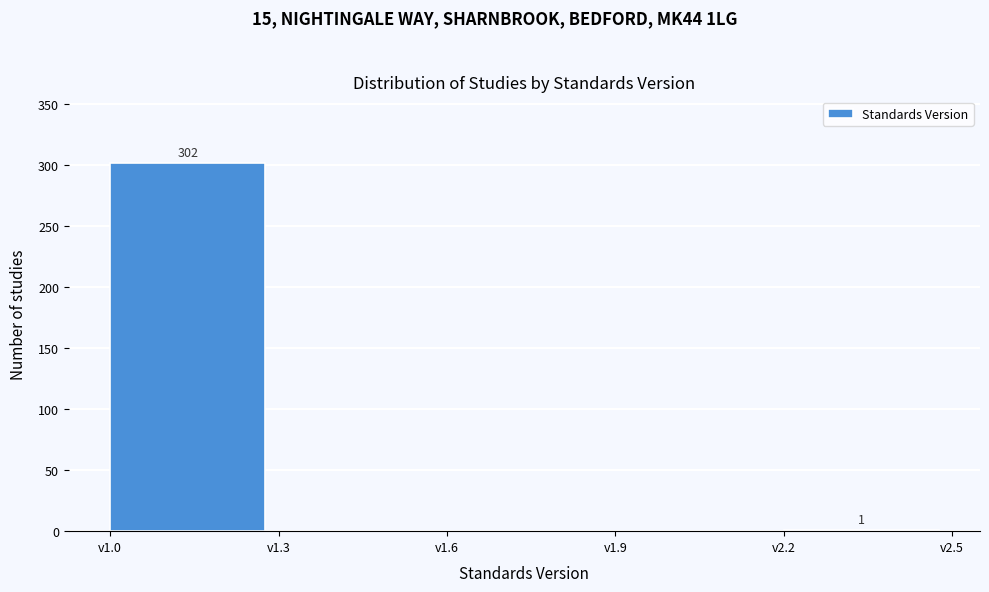

Which range on the x-axis has the tallest bar?

1.0 to 1.3